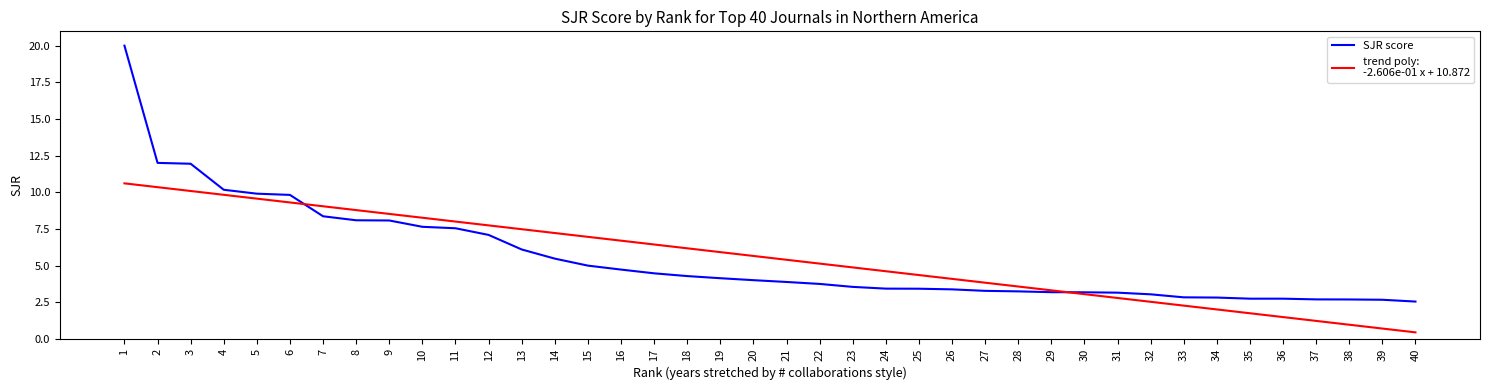

What is the maximum value shown in the chart?

20.0